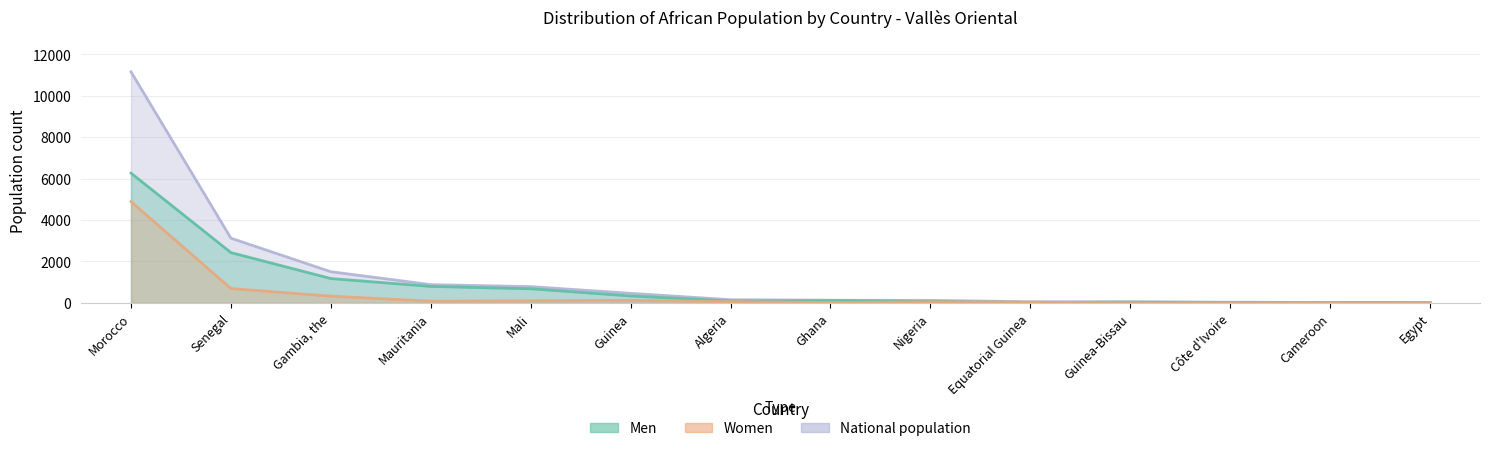

Reading left to right, transcribe all the data shown in this chart.

Men: Morocco=6264	Senegal=2429	Gambia, the=1178	Mauritania=797	Mali=683	Guinea=337	Algeria=90	Ghana=108	Nigeria=71	Equatorial Guinea=20	Guinea-Bissau=43	Côte d'Ivoire=24	Cameroon=13	Egypt=11
Women: Morocco=4888	Senegal=696	Gambia, the=329	Mauritania=87	Mali=105	Guinea=127	Algeria=66	Ghana=24	Nigeria=54	Equatorial Guinea=38	Guinea-Bissau=7	Côte d'Ivoire=10	Cameroon=12	Egypt=6
National population: Morocco=11152	Senegal=3125	Gambia, the=1507	Mauritania=884	Mali=788	Guinea=464	Algeria=156	Ghana=132	Nigeria=125	Equatorial Guinea=58	Guinea-Bissau=50	Côte d'Ivoire=34	Cameroon=25	Egypt=17